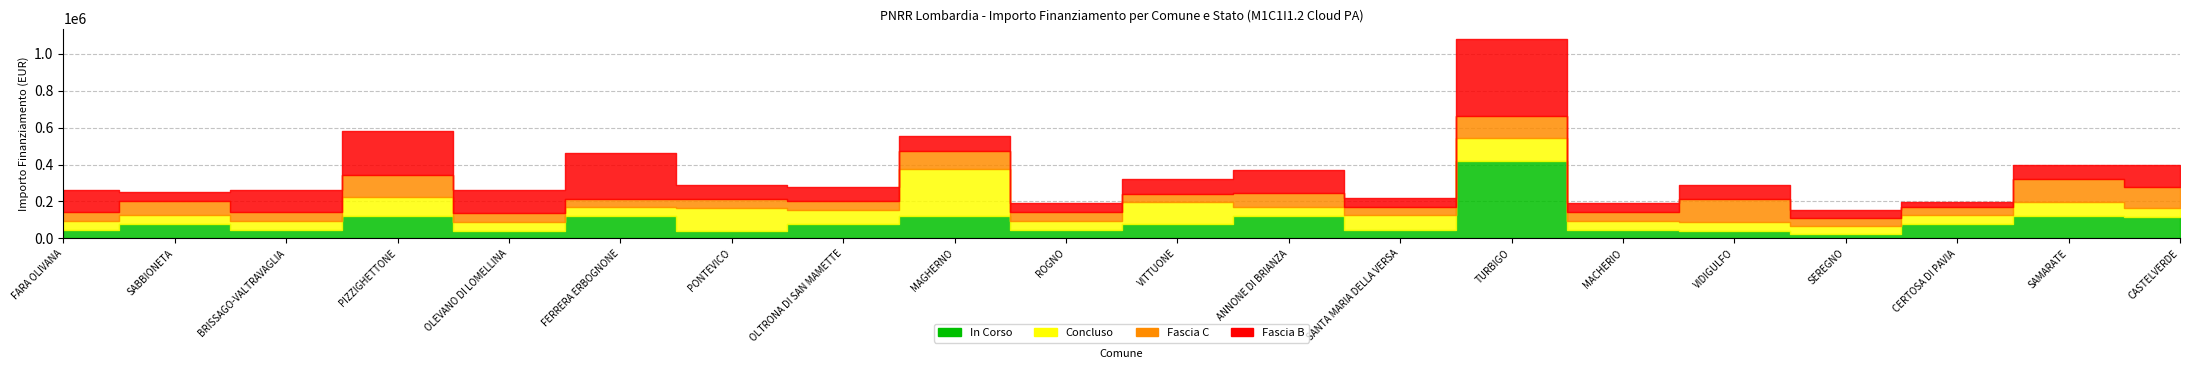

What is the label of the 1st point from the right?

CASTELVERDE